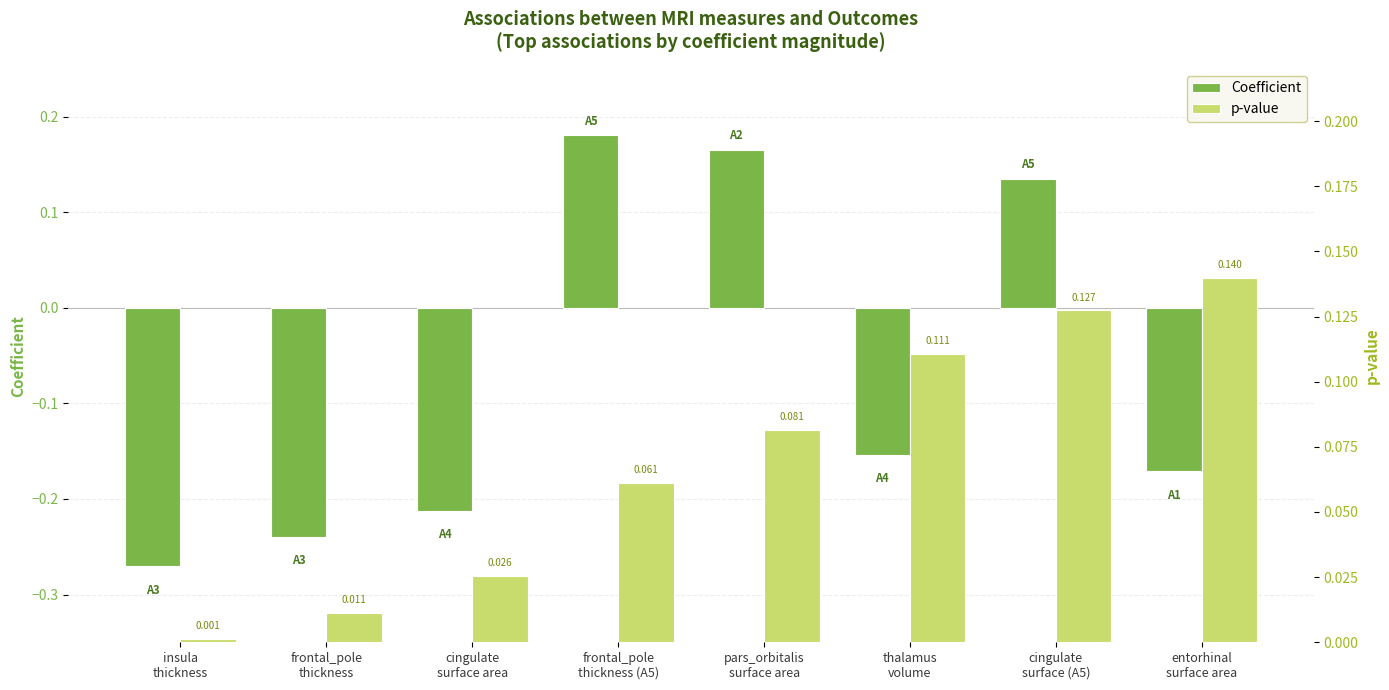

How many values in the Coefficient series exceed 0?

3